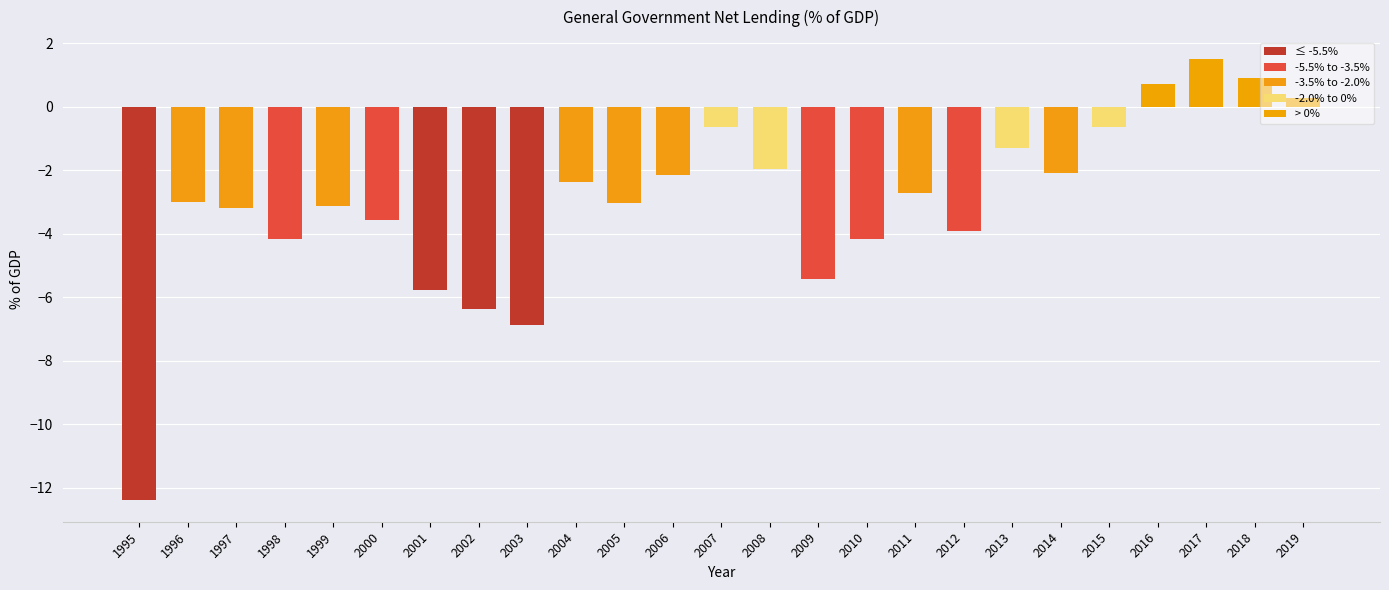

What is the change in value from 2002 to 2010?

+2.2